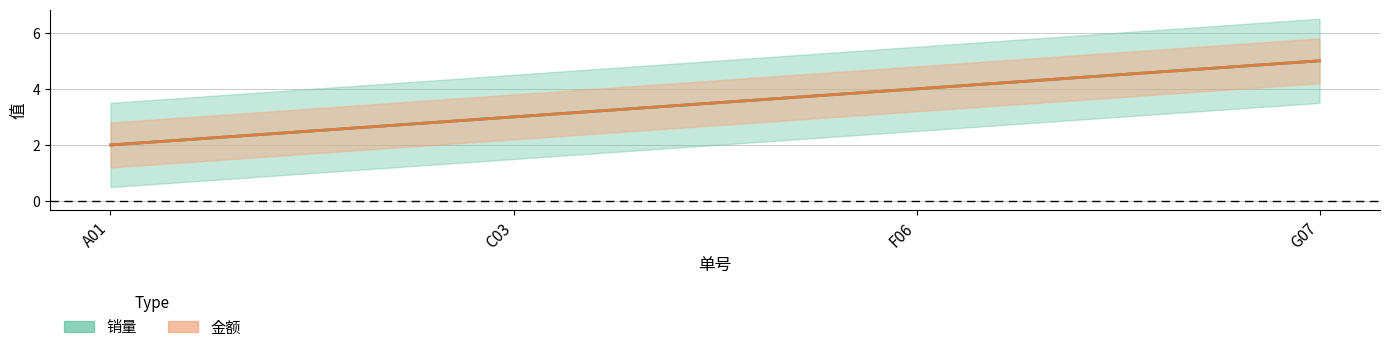

Reading left to right, list all the values displayed in this chart.

销量: A01=2	C03=3	F06=4	G07=5
金额: A01=2	C03=3	F06=4	G07=5